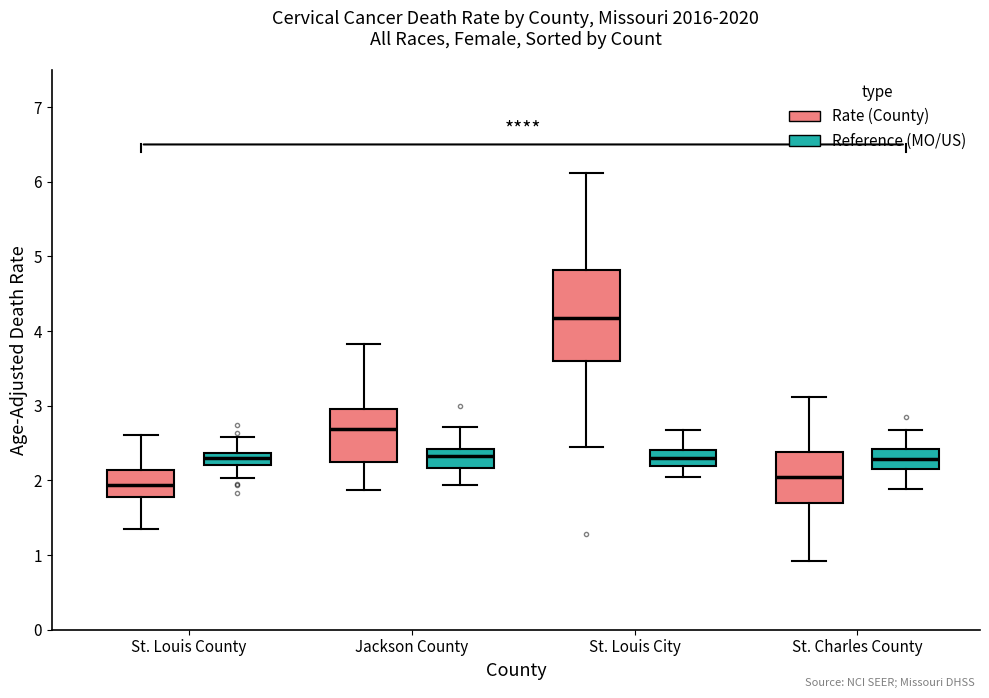

Comparing the boxes themselves (not the whiskers), which one is the tallest?

St. Louis City (Rate (County))